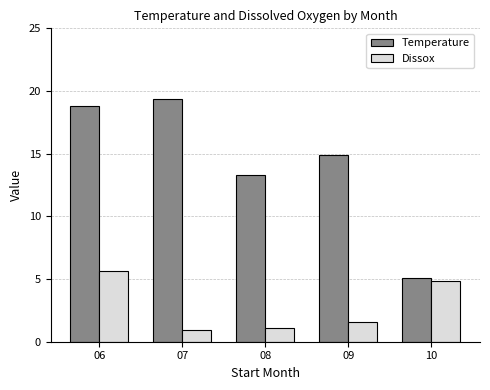

What is the sum of the Temperature values at 10 and 09?

20.0